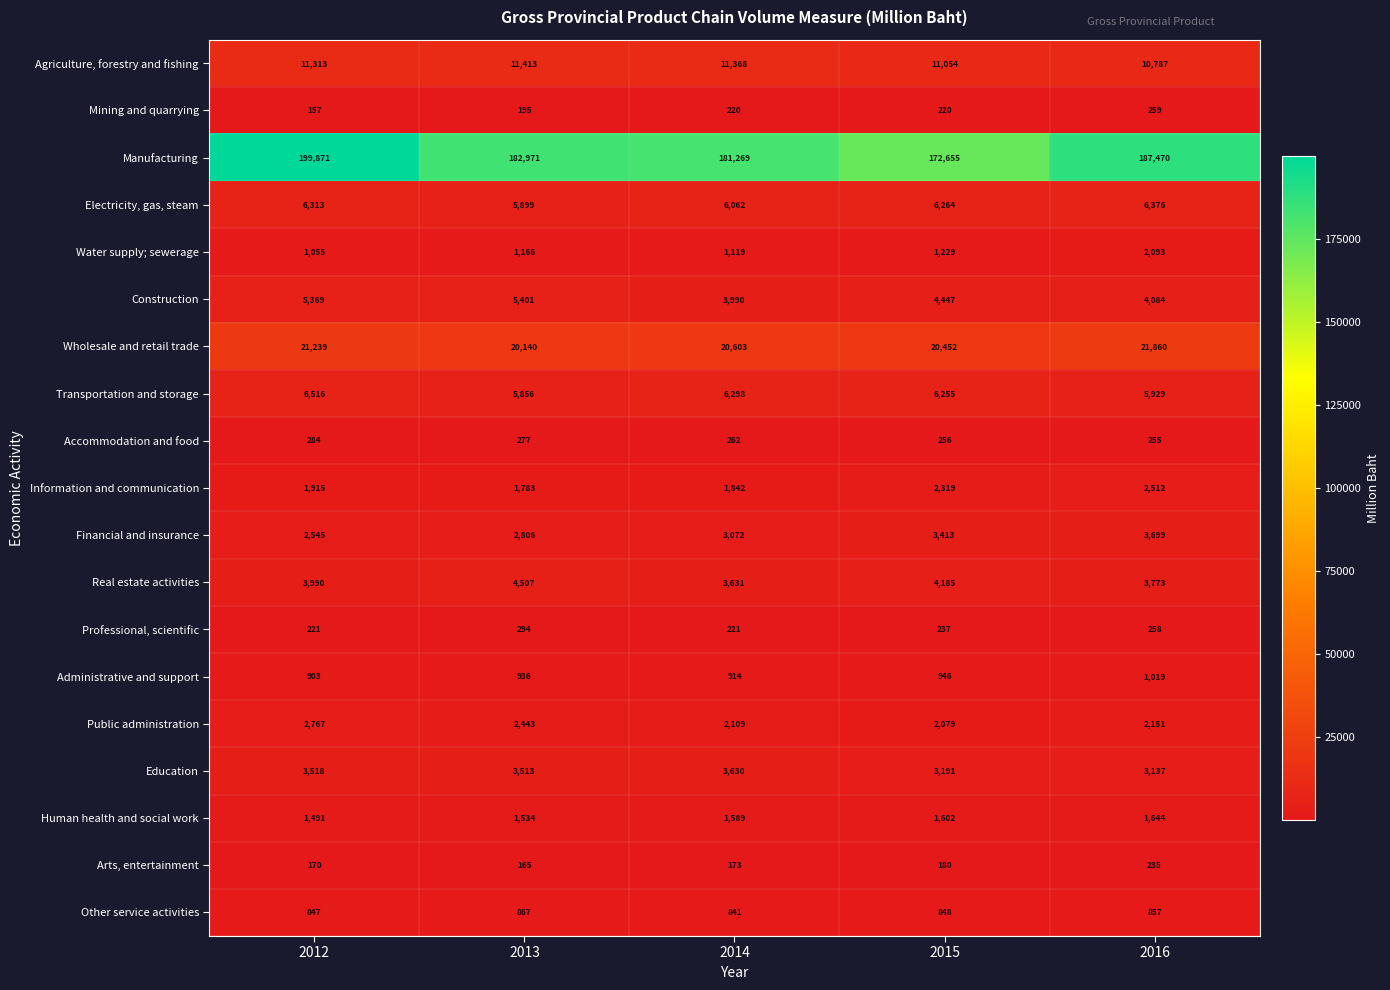

What is the total value across all series at 2012?

270484